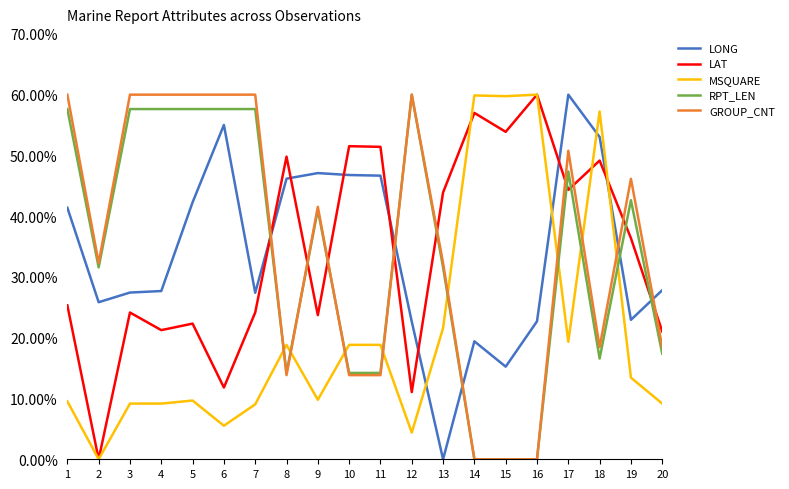

Is it true that LONG equals 55.0 at 6?

True